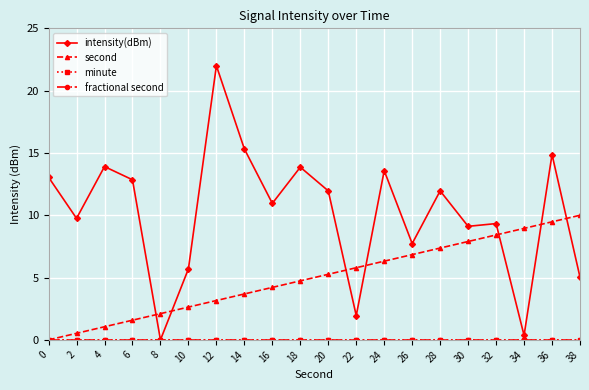

Is this an area chart (filled region under the line)?

No